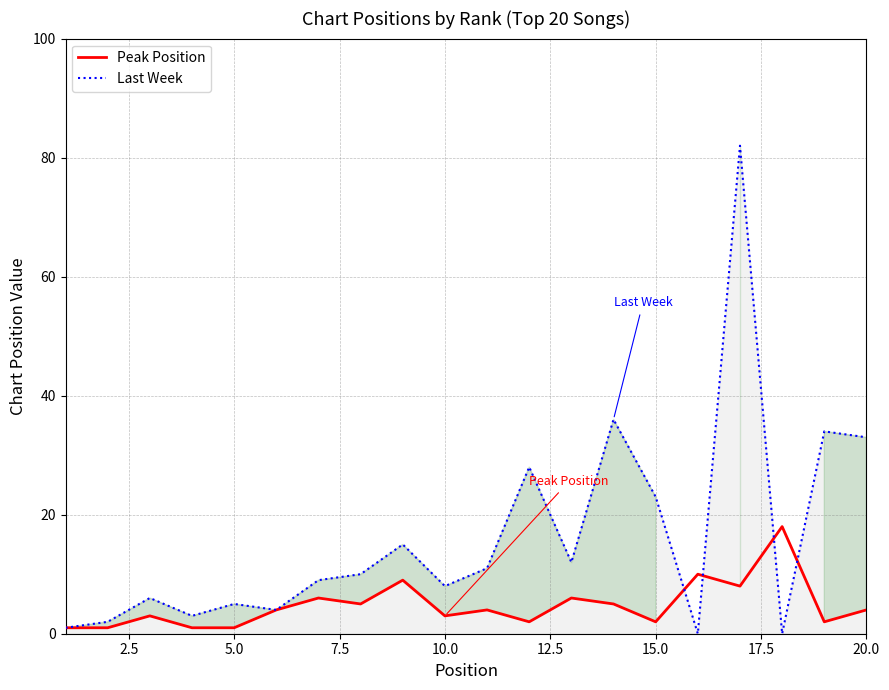

Which series has the largest total across all categories?

Last Week